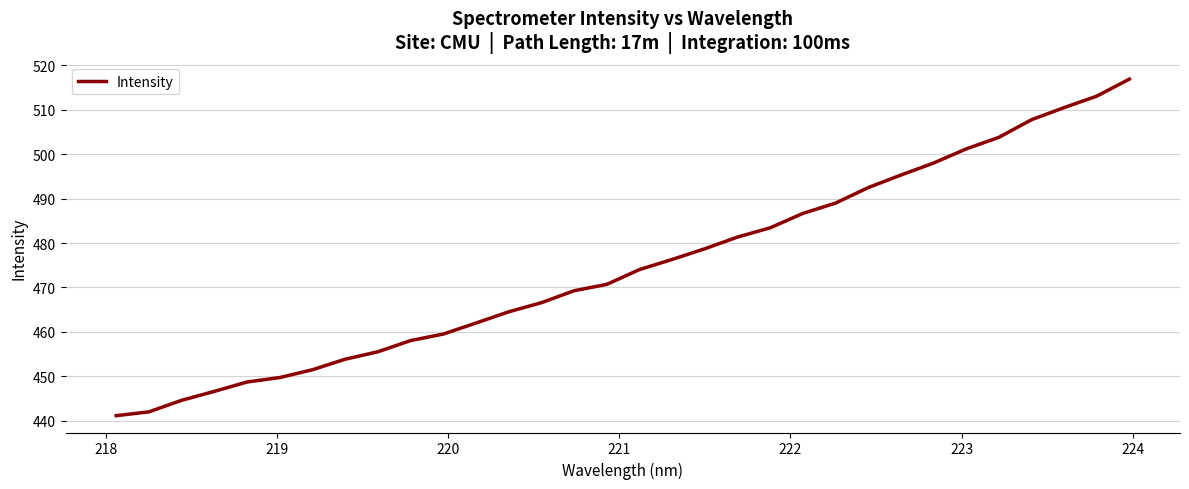

What is the minimum value shown in the chart?

441.1